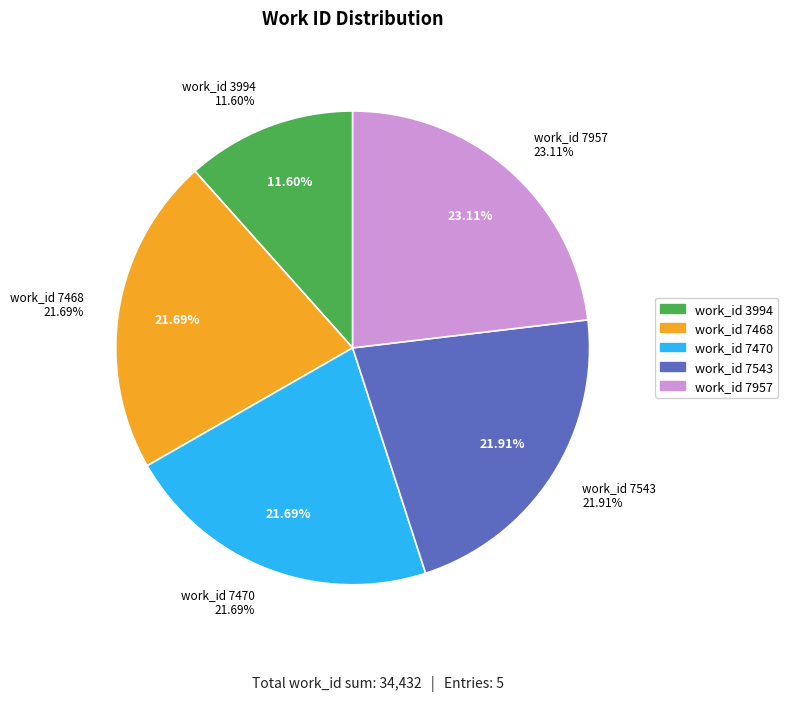

To the nearest percent, what percentage of the pie is work_id 3994?

12%